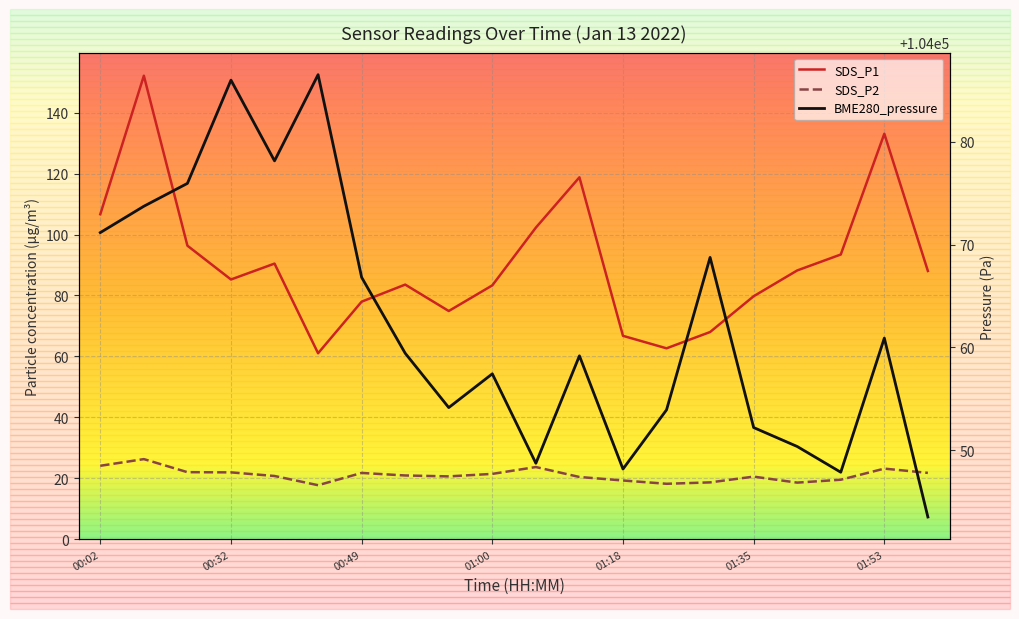

At which label is SDS_P1 closest to 106?

00:02